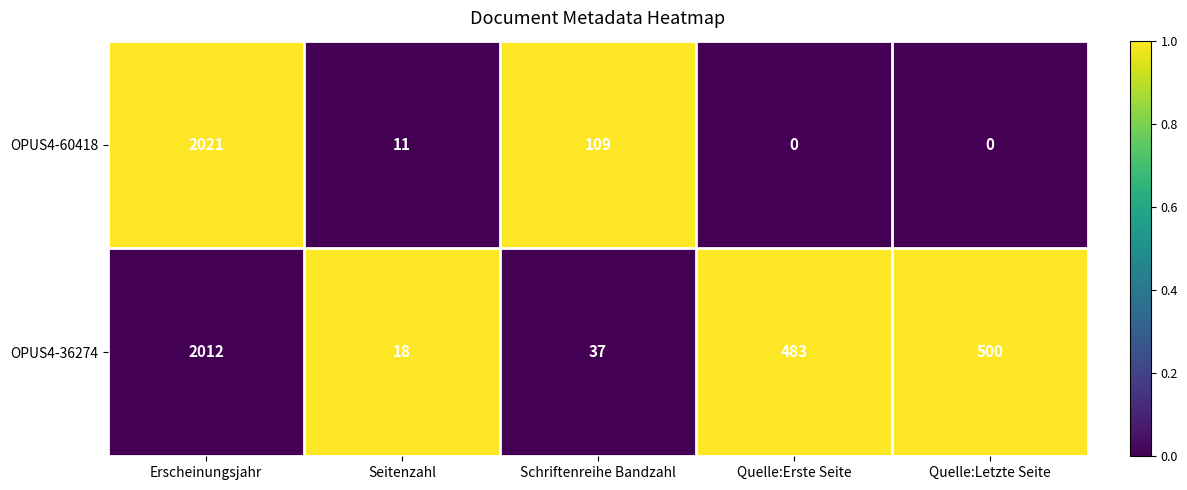

Which series has the widest spread of values?

OPUS4-60418